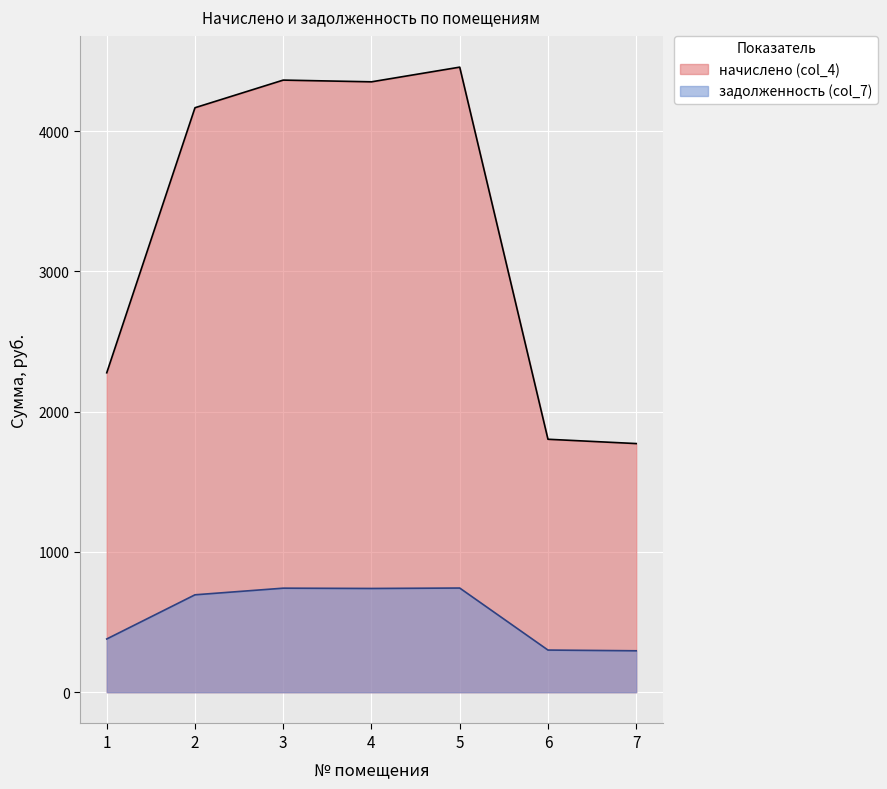

Which series has the widest spread of values?

начислено (col_4)